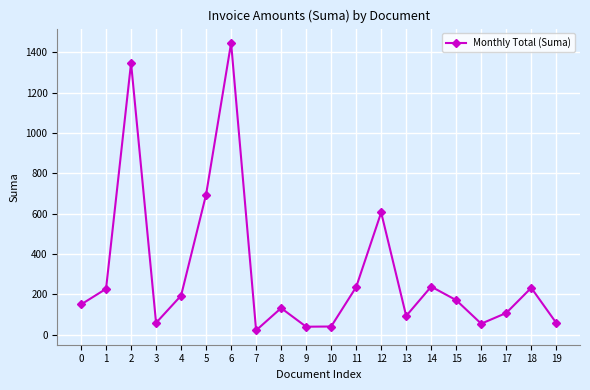

The value at 17 is 107.0. True or false?

True